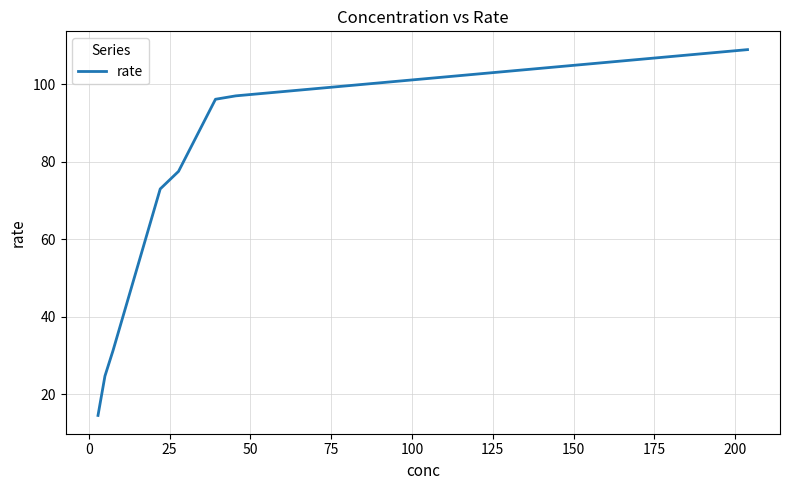

What is the maximum value shown in the chart?

108.9